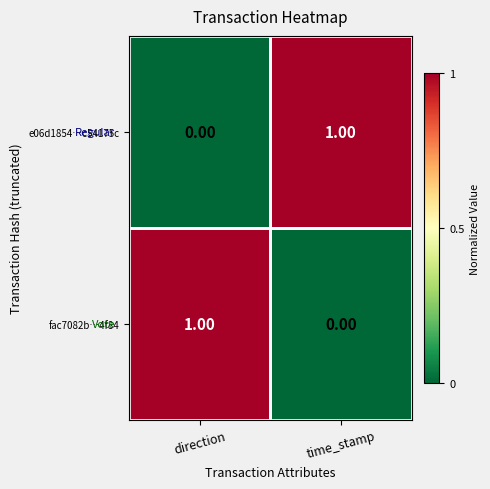

List the labels in order of fac7082b…4f84 value, largest first.

direction, time_stamp